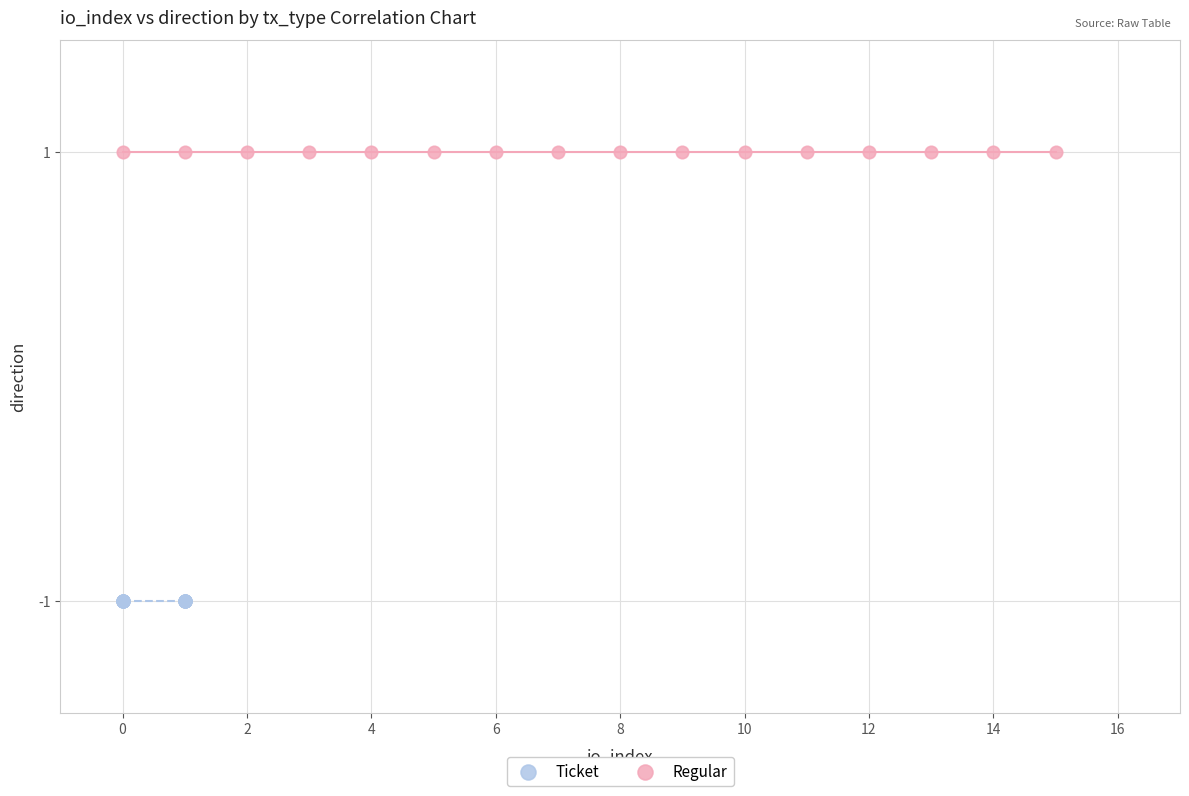

Which series contains the highest Y value?

Regular